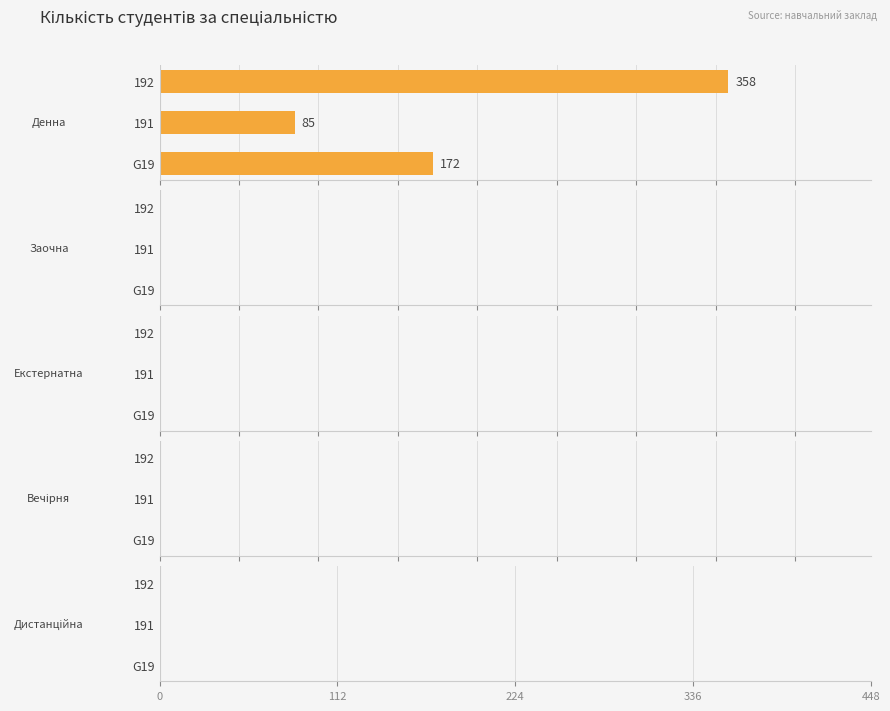

List the labels in order of value, largest first.

192, G19, 191